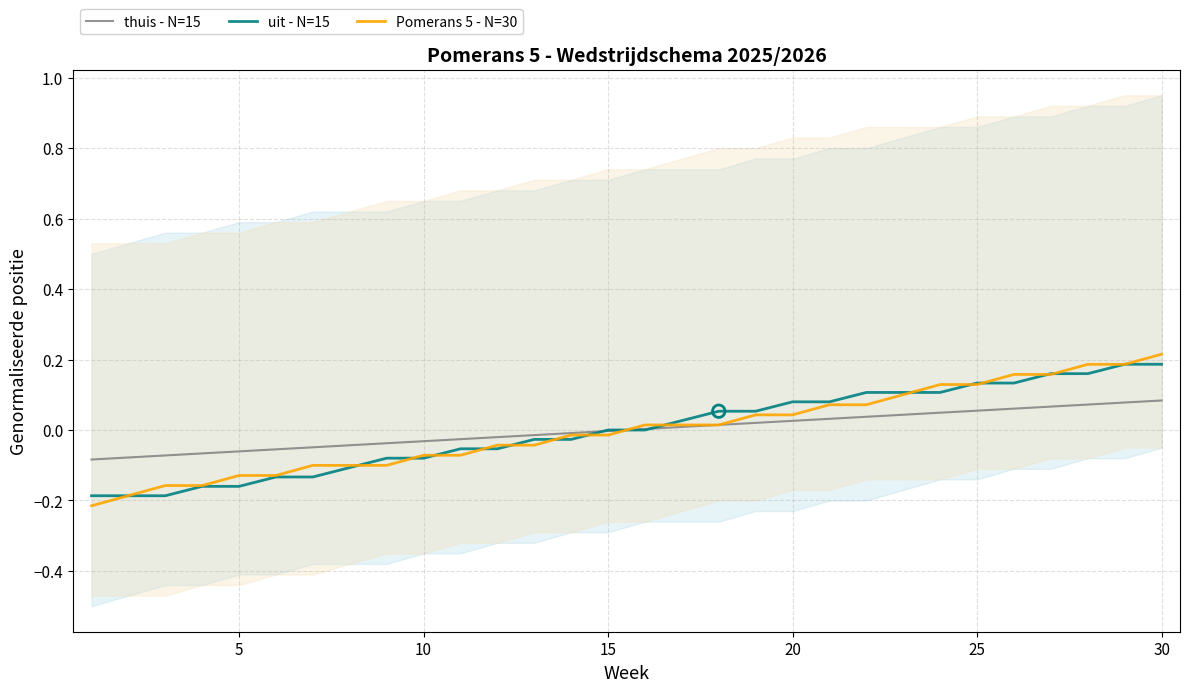

At how many categories does at least one series exceed 0?

15